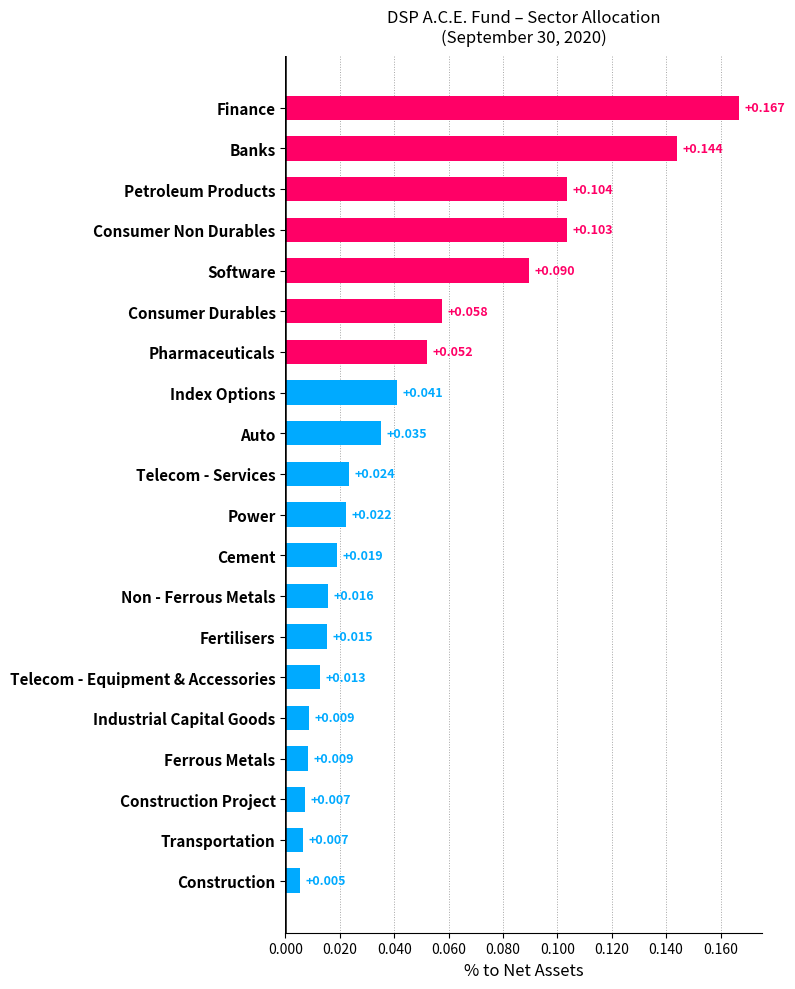

What is the label of the 10th bar from the bottom?

Power